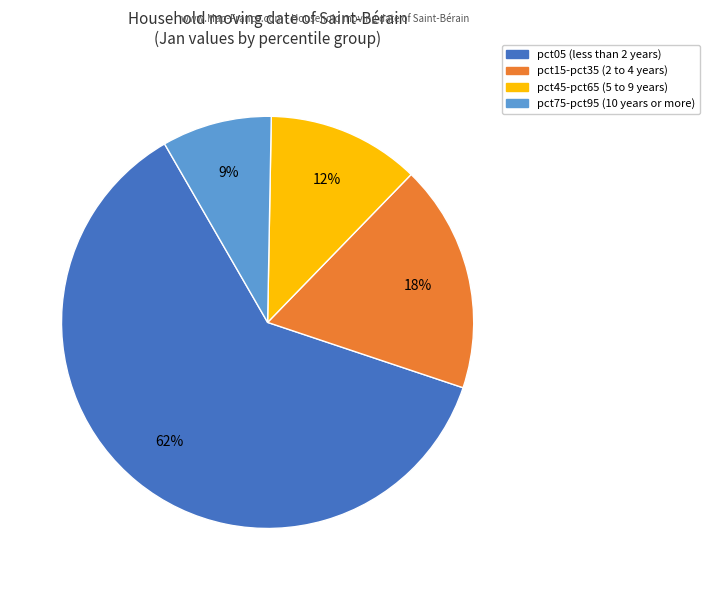

Does any single category account for the majority?

Yes